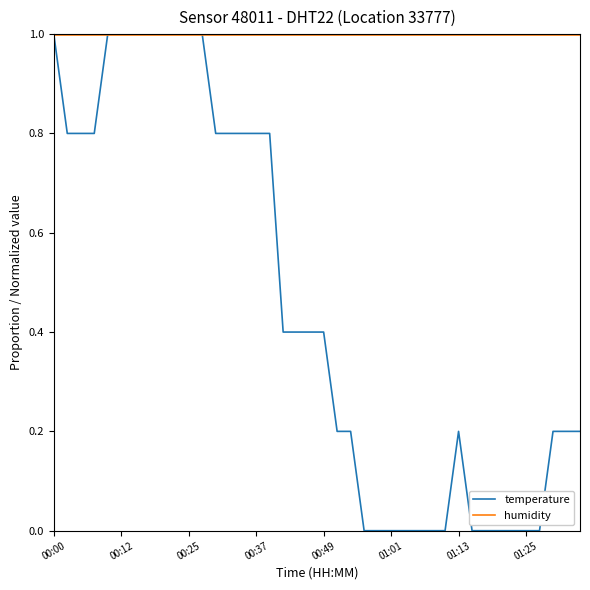

Which series has the largest total across all categories?

humidity